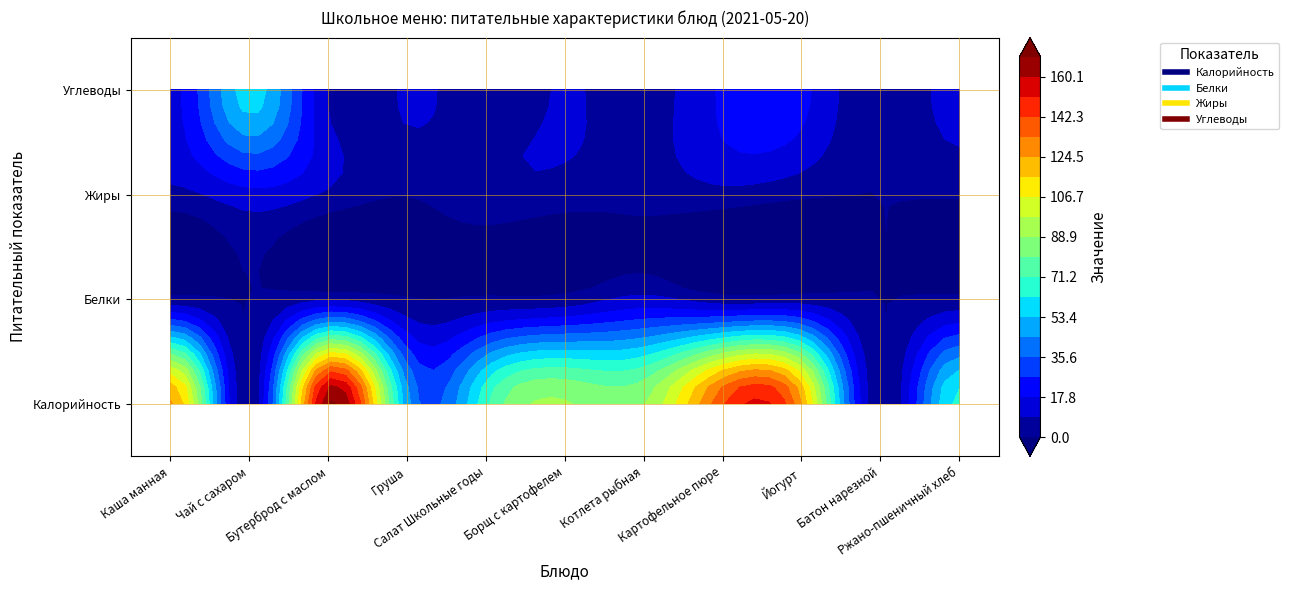

The value of Жиры at 6 is 2.0. True or false?

False